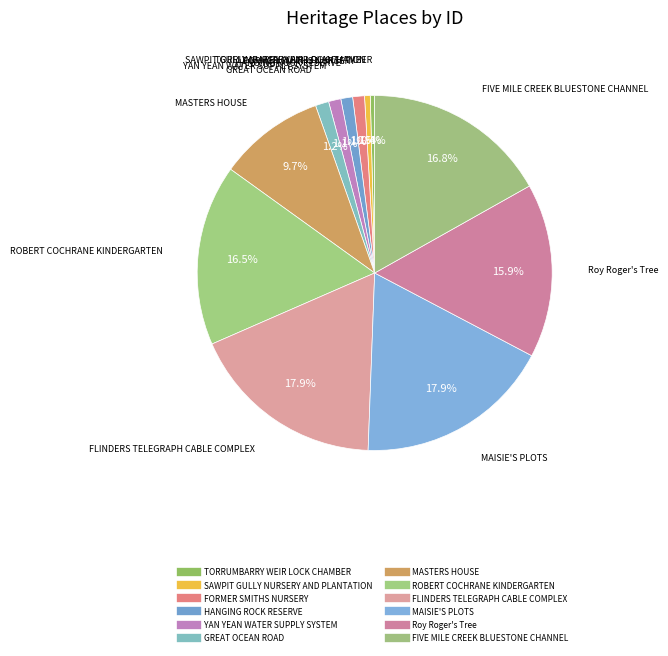

Is there any slice that represents more than half of the pie?

No